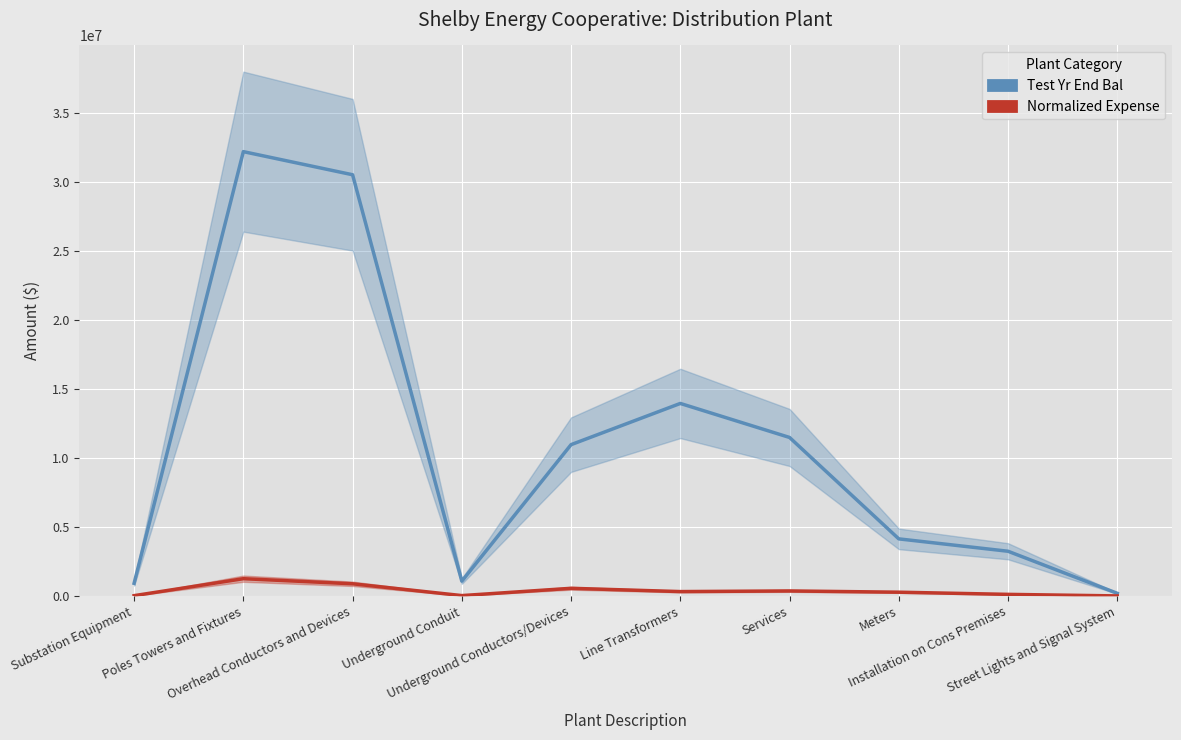

What position from the right is Installation on Cons Premises?

2